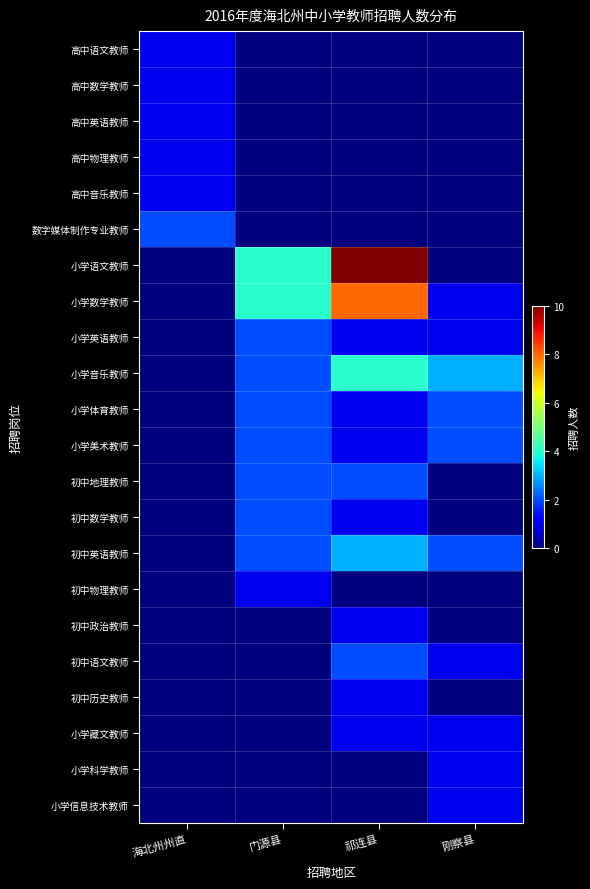

Rank the series at 门源县 from lowest to highest value.

高中语文教师, 高中数学教师, 高中英语教师, 高中物理教师, 高中音乐教师, 数字媒体制作专业教师, 初中政治教师, 初中语文教师, 初中历史教师, 小学藏文教师, 小学科学教师, 小学信息技术教师, 初中物理教师, 小学英语教师, 小学音乐教师, 小学体育教师, 小学美术教师, 初中地理教师, 初中数学教师, 初中英语教师, 小学语文教师, 小学数学教师